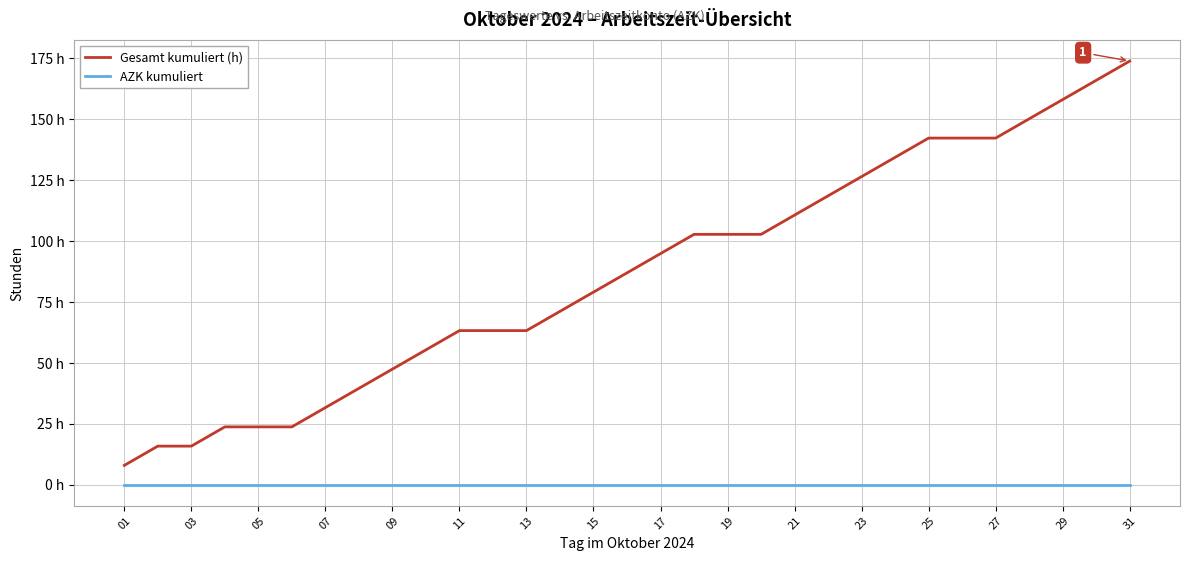

What is the label of the 24th point from the left?

23